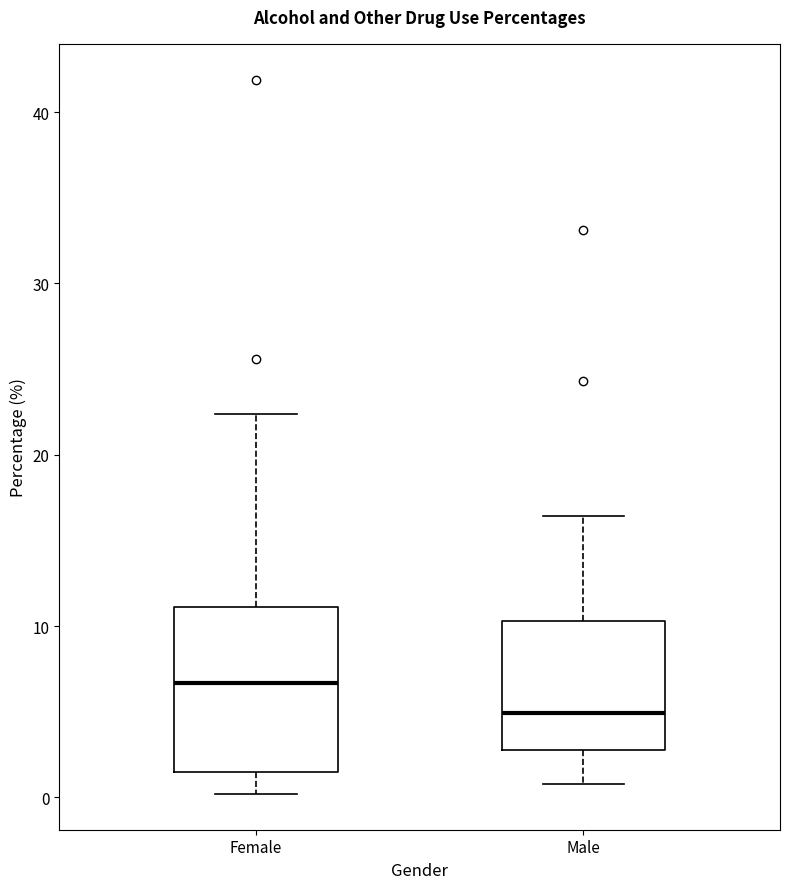

Where does the lower whisker of the box for Female end on the y-axis? The values are not printed on the chart, so give them approximately, as read against the axis.

0